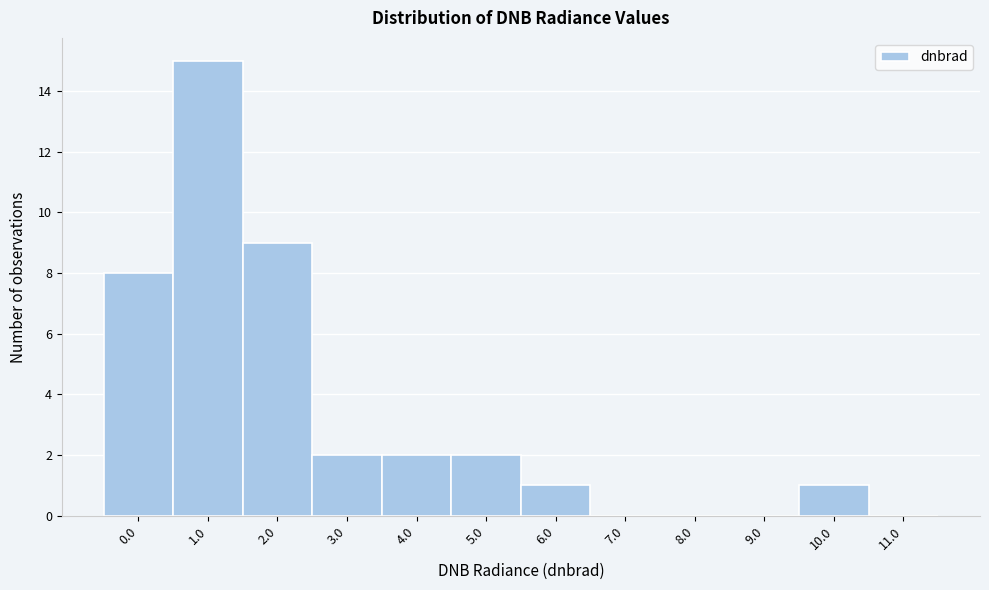

Reading left to right, extract all data points from this chart.

0.0=8	1.0=15	2.0=9	3.0=2	4.0=2	5.0=2	6.0=1	7.0=0	8.0=0	9.0=0	10.0=1	11.0=0